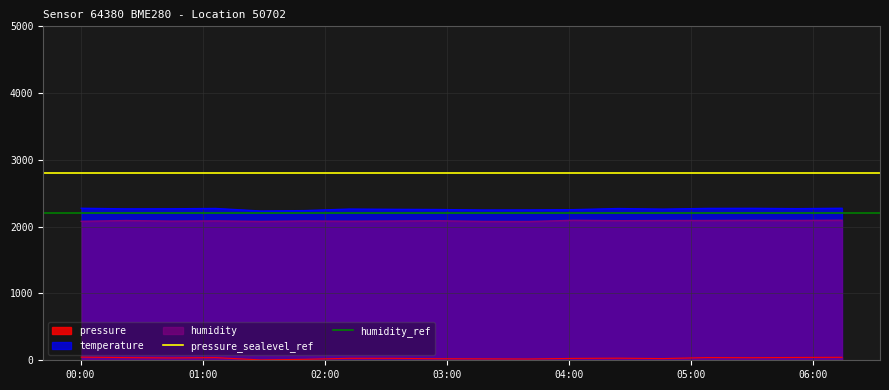

What is the average value of the pressure_sealevel_ref series?

2800